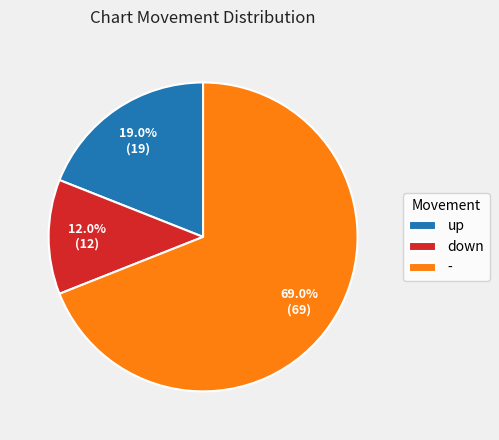

Is it true that - is 80% of the pie?

False